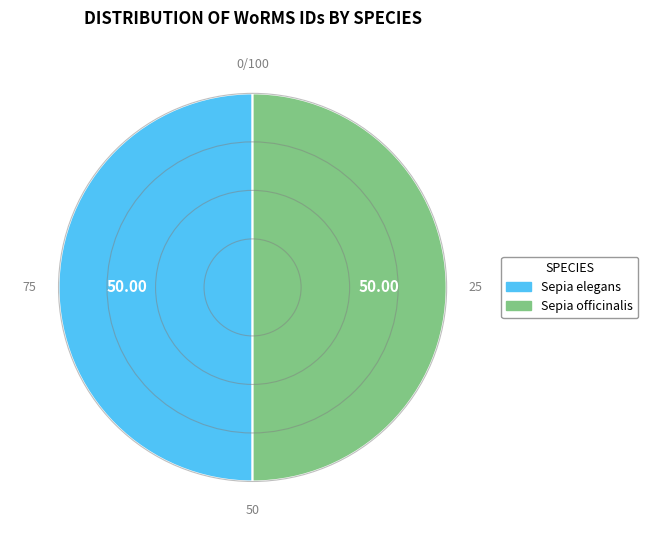

How many segments does this pie chart have?

2